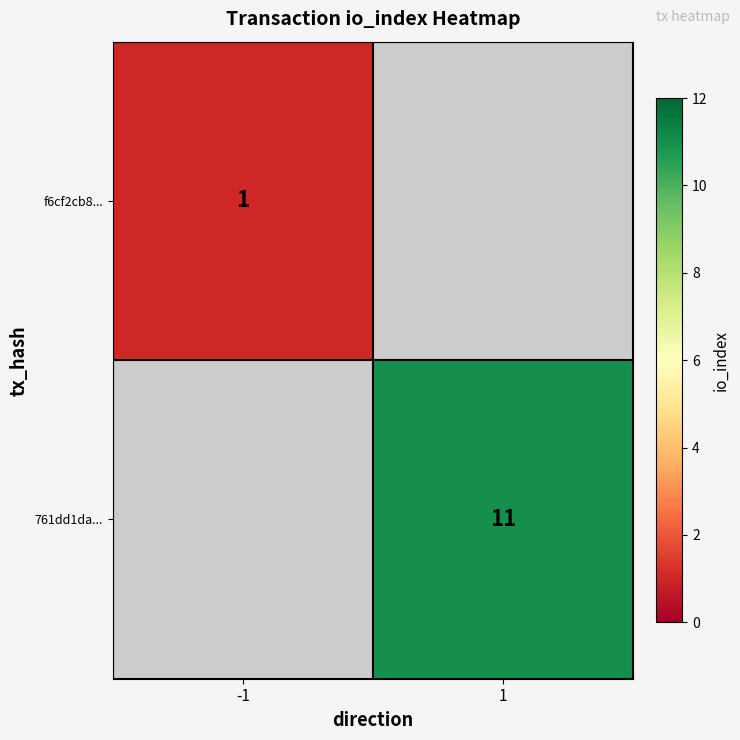

The 761dd1da... series shows 2.7 at 1. True or false?

False